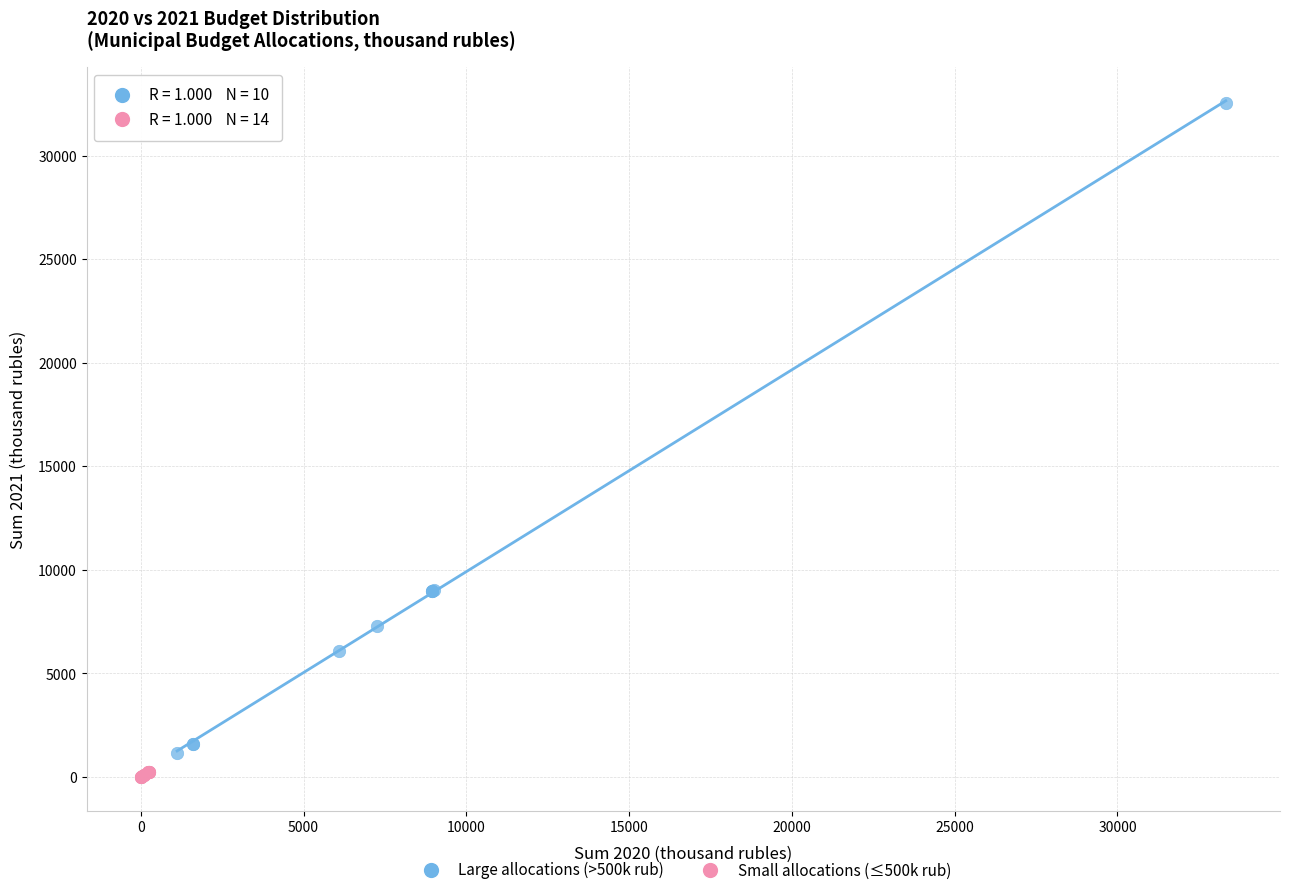

What are all the series names shown in the legend?

Large allocations (>500k rub), Small allocations (≤500k rub)